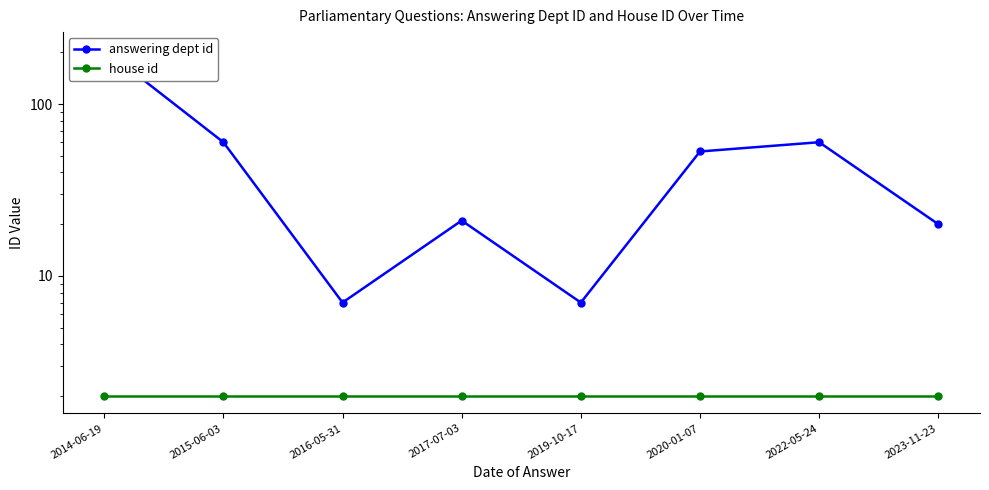

At which label does answering dept id first exceed 53?

2014-06-19